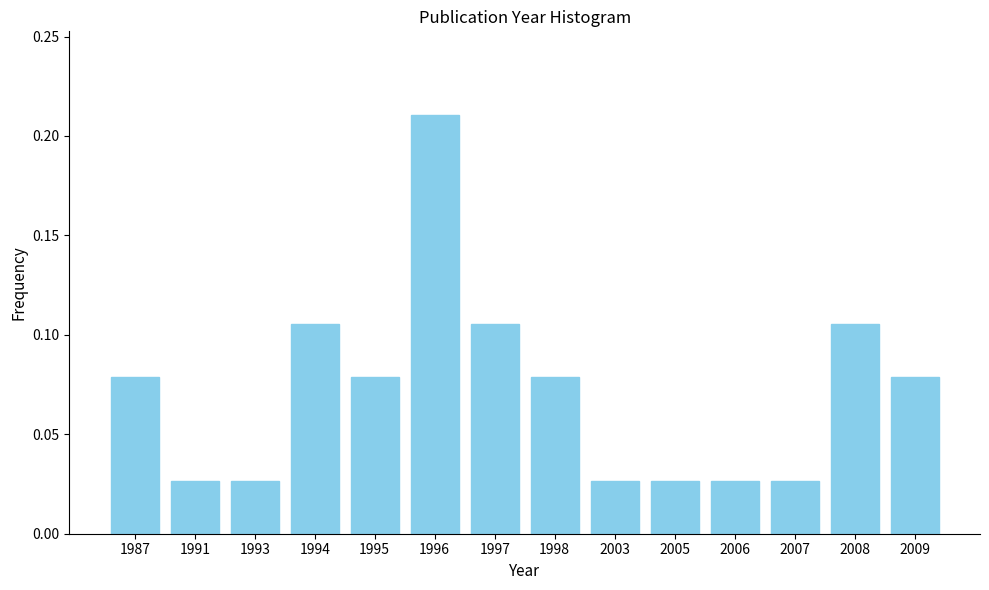

What is the sum of all values?

1.0